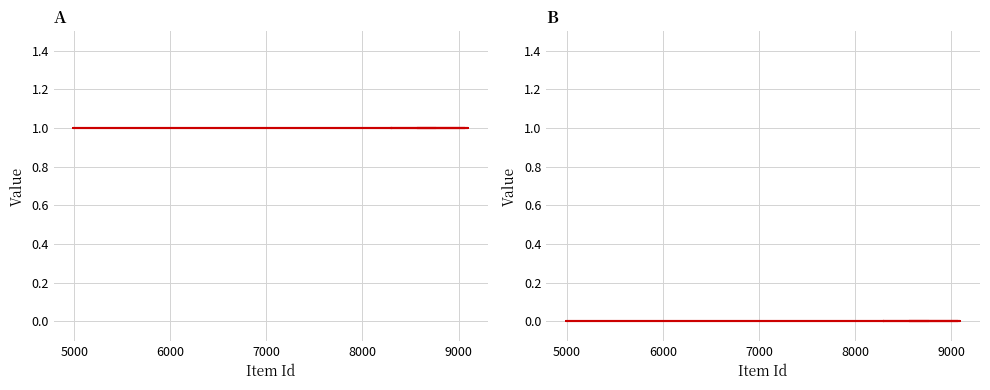

Reading right to left, list all the values displayed in this chart.

public: 1	1	1	1	1	1	1	1	1
featured: 0	0	0	0	0	0	0	0	0